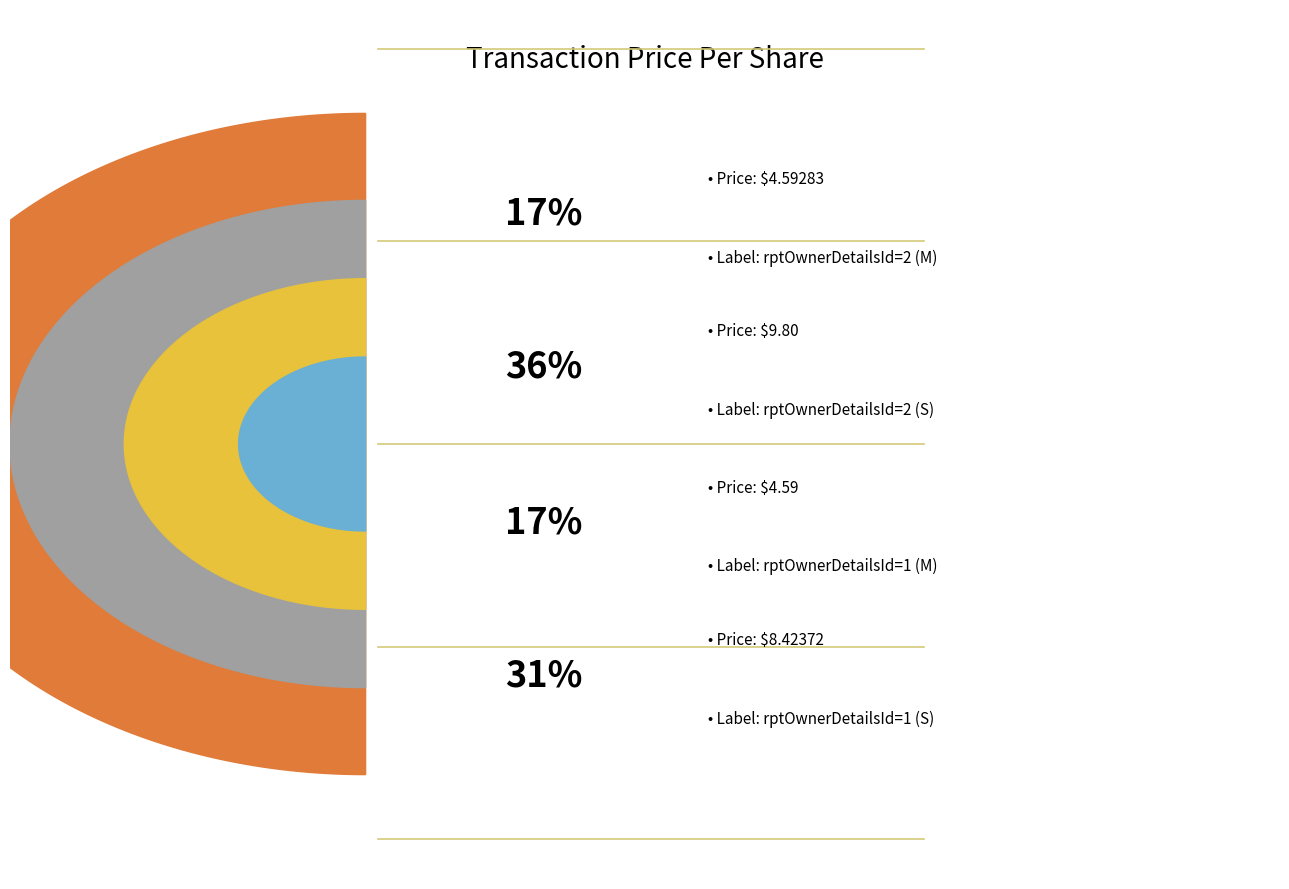

The rptOwnerDetailsId=2 (S) slice represents 36% of the pie. True or false?

True